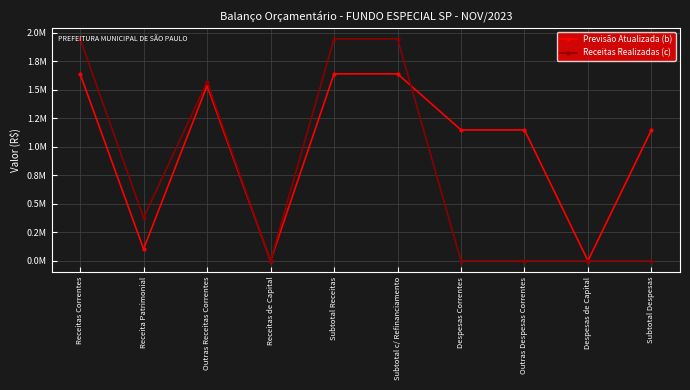

List the labels in order of Receitas Realizadas (c) value, largest first.

Receitas Correntes, Subtotal Receitas, Subtotal c/ Refinanciamento, Outras Receitas Correntes, Receita Patrimonial, Receitas de Capital, Despesas Correntes, Outras Despesas Correntes, Despesas de Capital, Subtotal Despesas